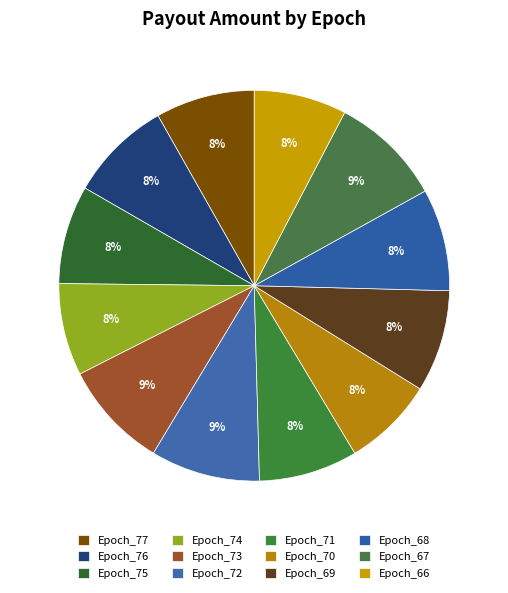

How many slices are in this pie chart?

12